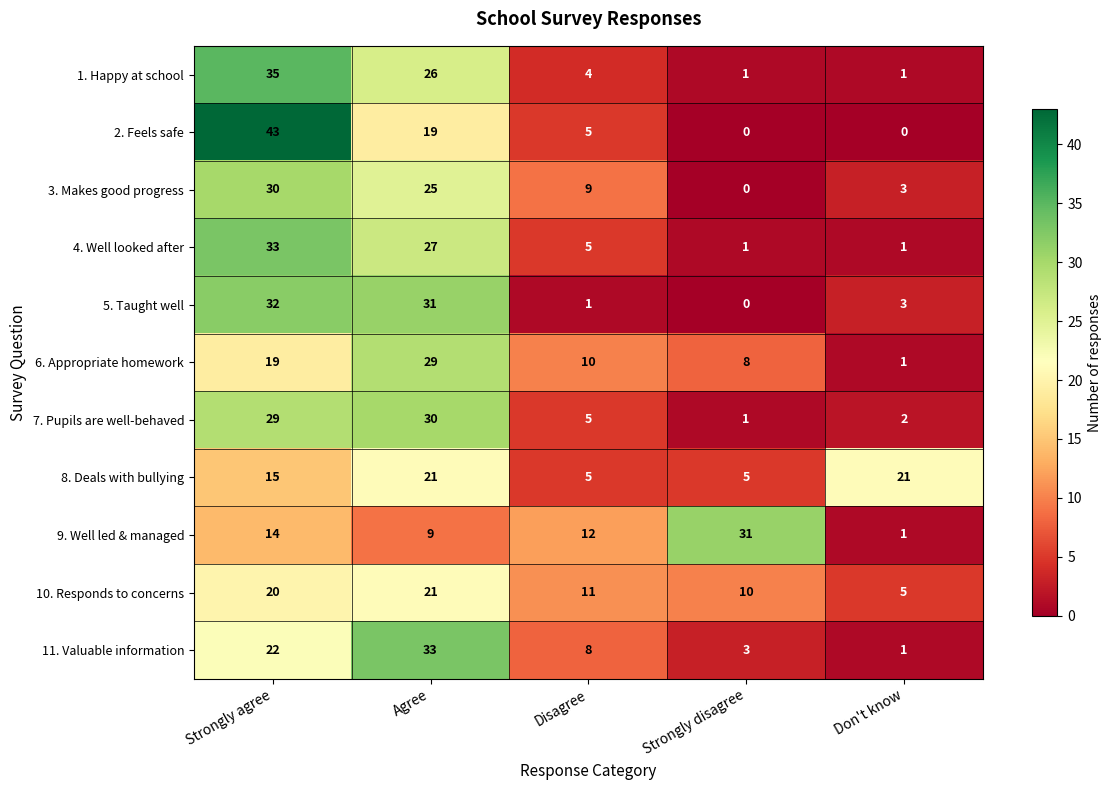

True or false: 8. Deals with bullying has a value of 2 at Strongly disagree.

False